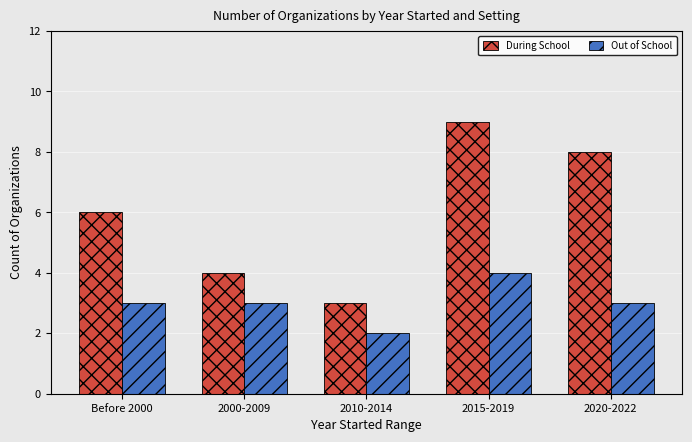

What is the total value across all series at 2020-2022?

11